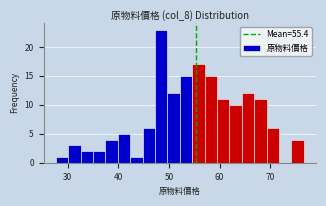

Around what value on the x-axis is the tallest bar? Give the approximate position of its centre, as read against the axis.

48